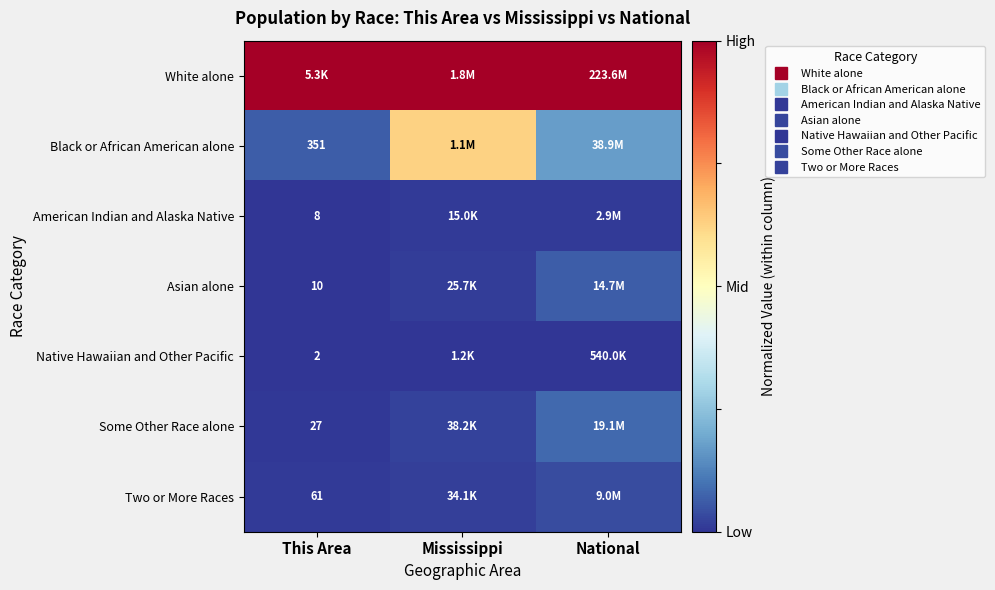

Rank the series by their maximum value, from lowest to highest.

Native Hawaiian and Other Pacific, American Indian and Alaska Native, Two or More Races, Asian alone, Some Other Race alone, Black or African American alone, White alone